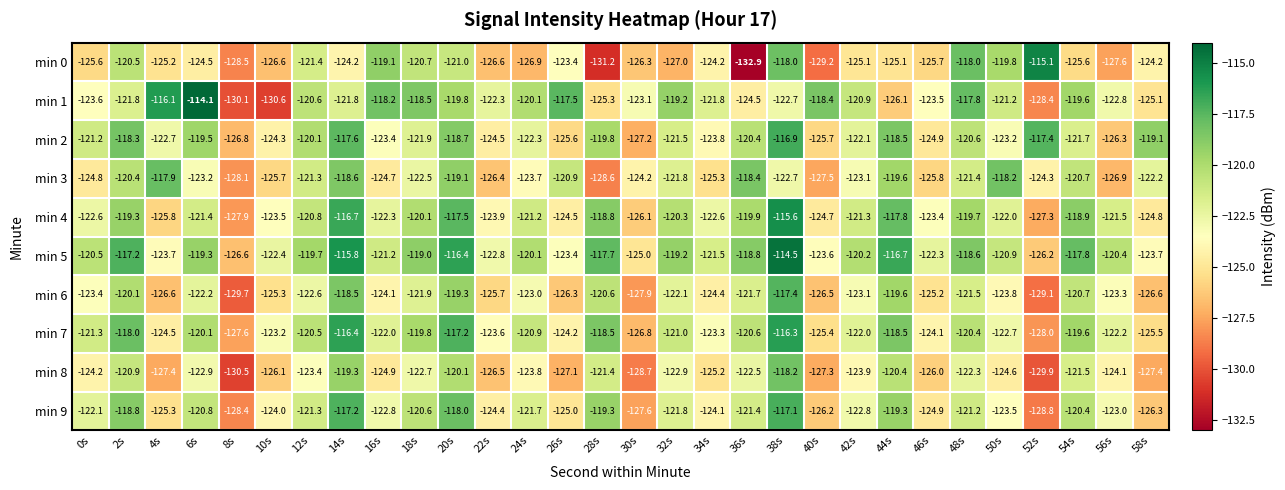

Is it true that min 6 equals -66.1 at 48s?

False